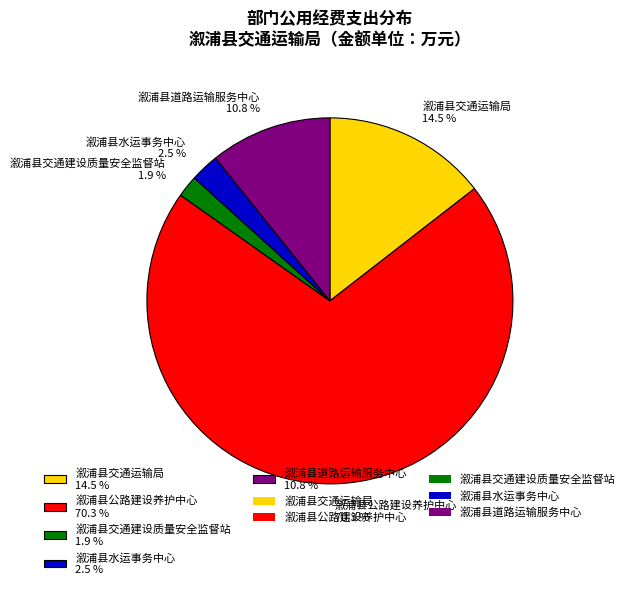

To the nearest percent, what percentage of the pie is 溆浦县道路运输服务中心?

11%